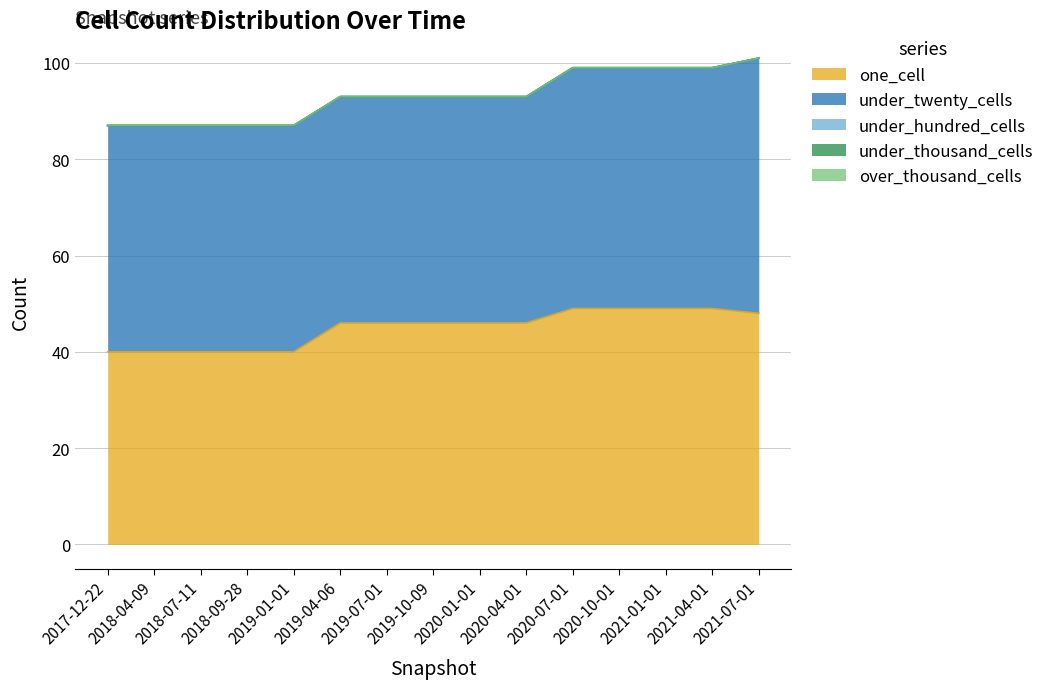

What is the total value across all series at 2019-10-09?

93